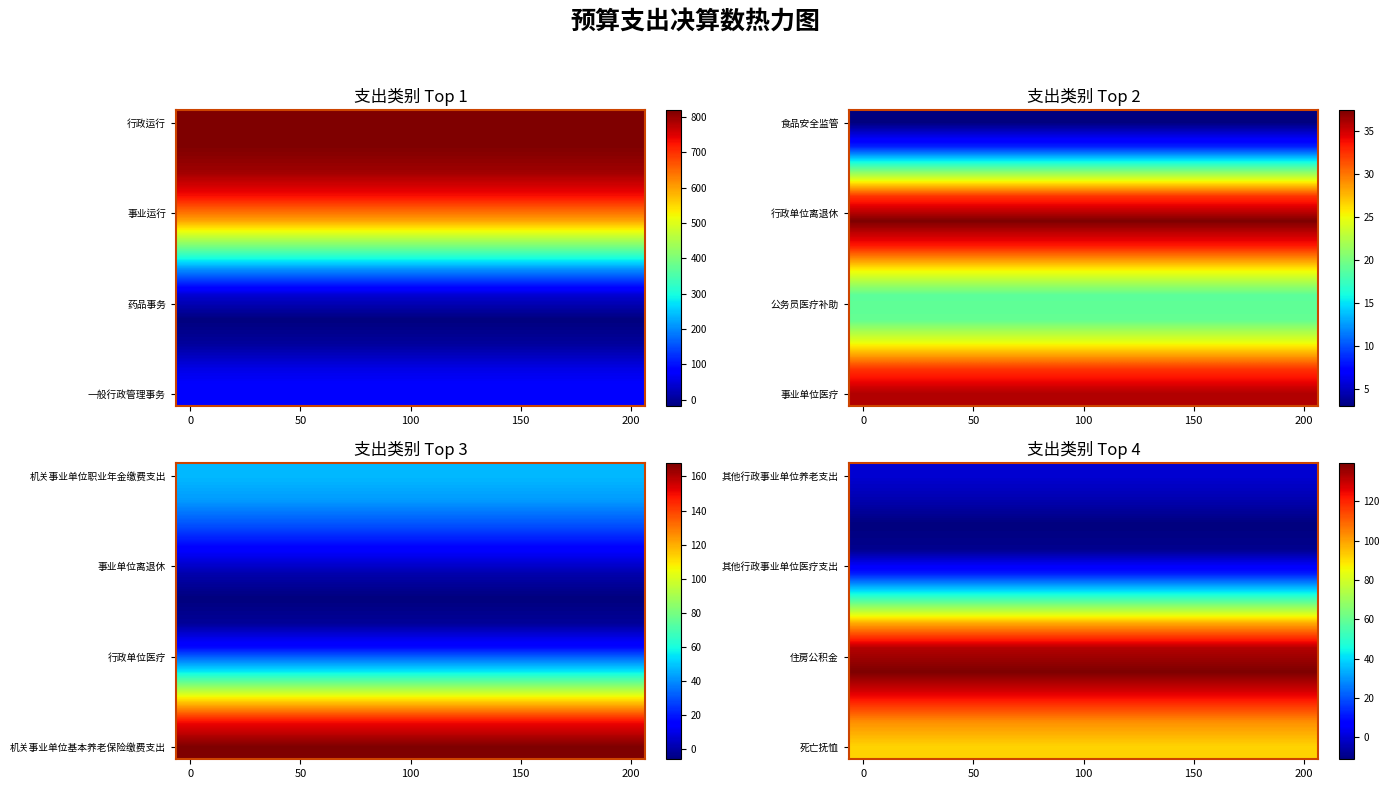

Between 11 and 5, which is larger?

11